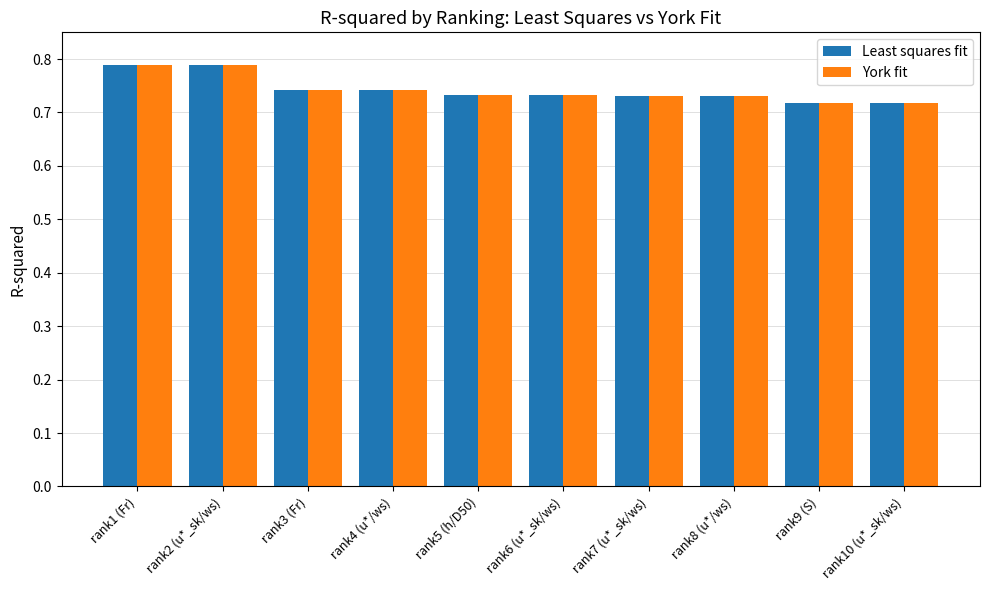

What is the label of the 8th bar from the right?

rank3 (Fr)